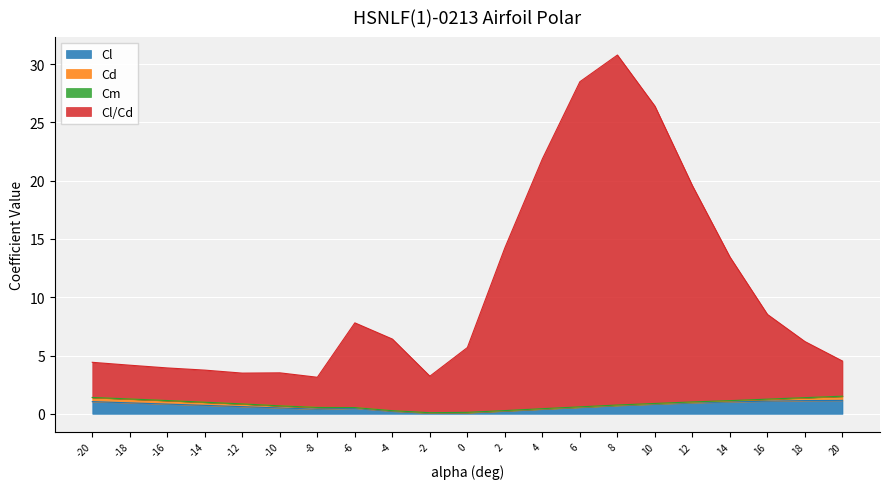

After their last crossing, which series has the higher values: Cl or Cm?

Cl